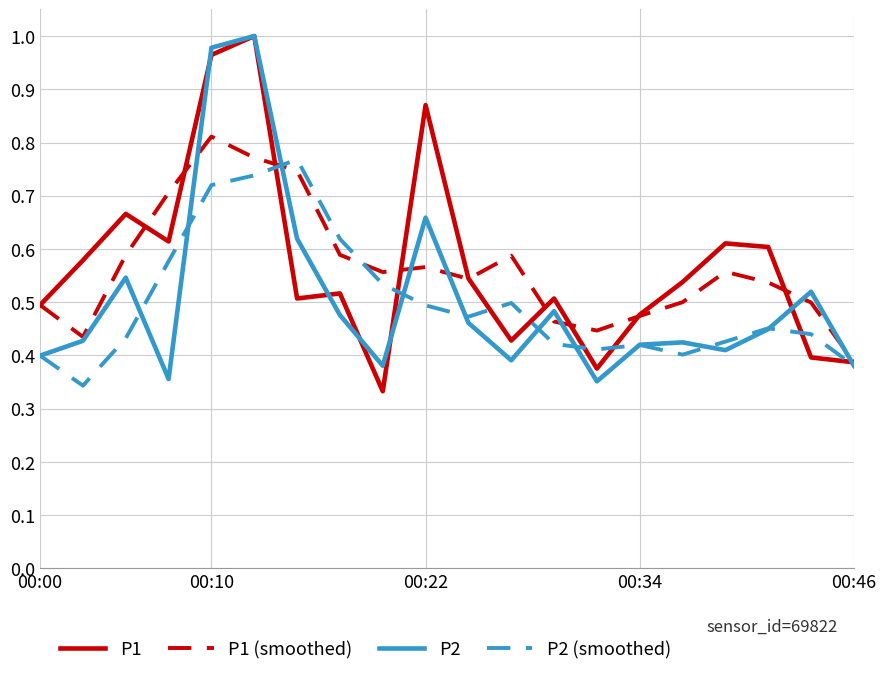

At which category does the chart reach its minimum across all series?

8